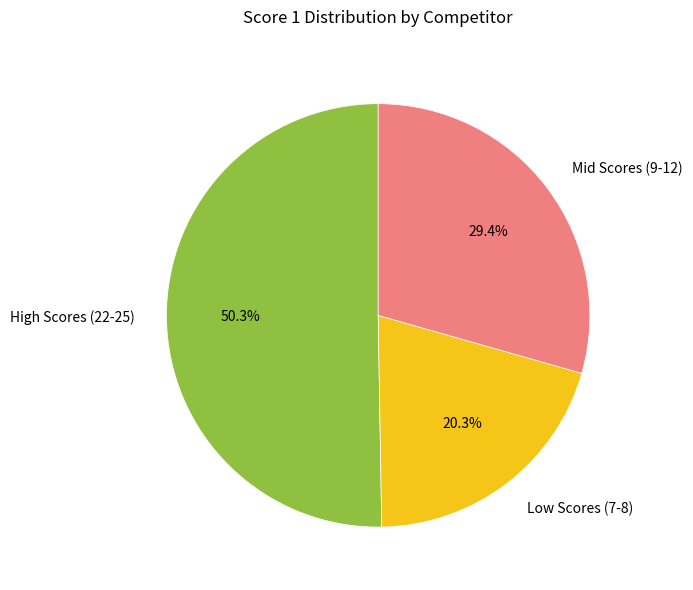

Which slice is the largest?

High Scores (22-25)